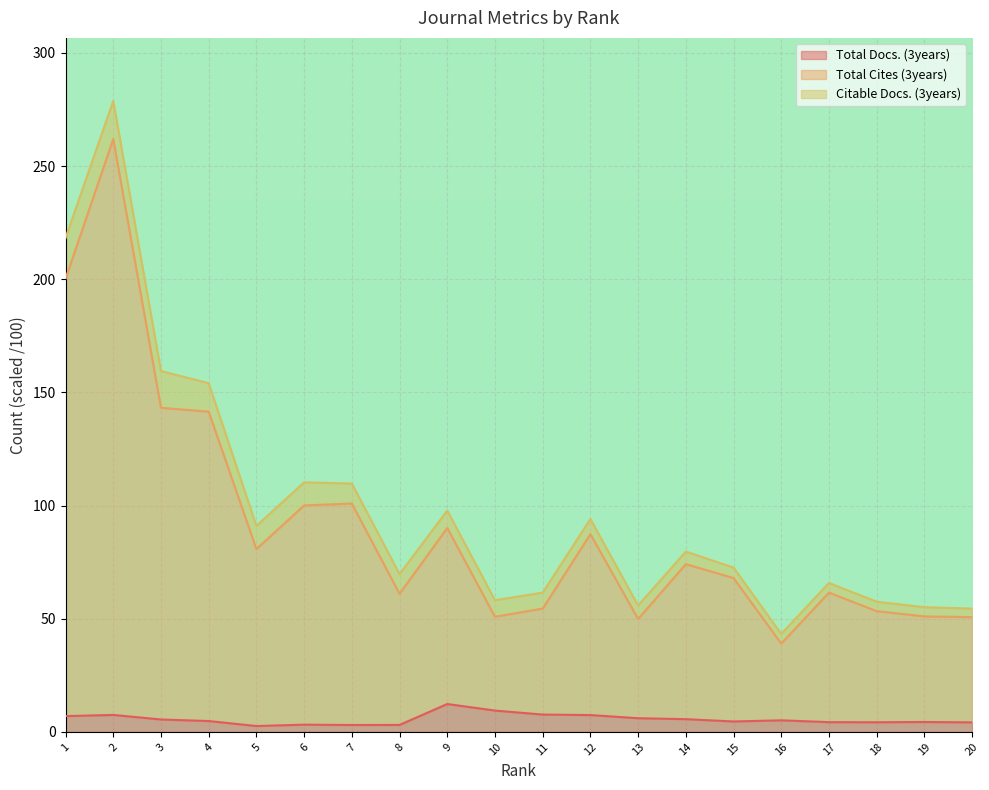

Is it true that Total Cites (3years) equals 17.4 at 16?

False